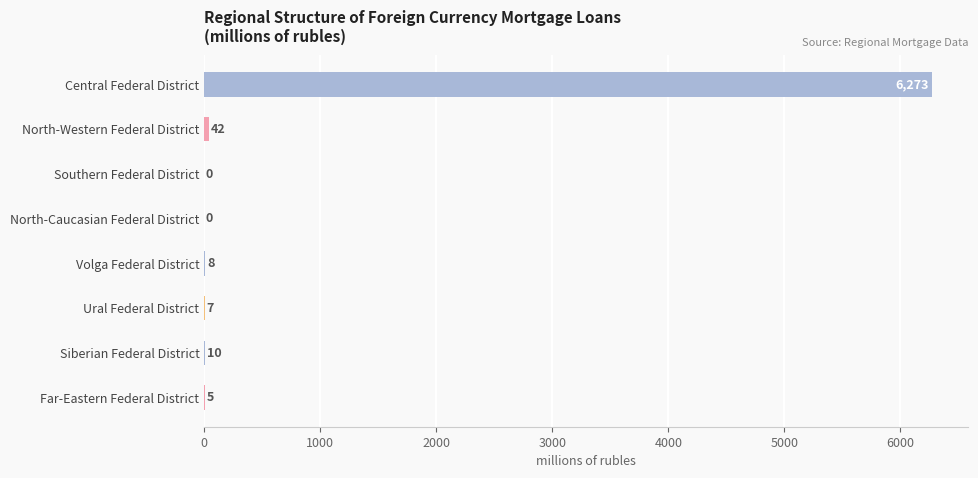

Reading left to right, list all the values displayed in this chart.

6273	42	0	0	8	7	10	5